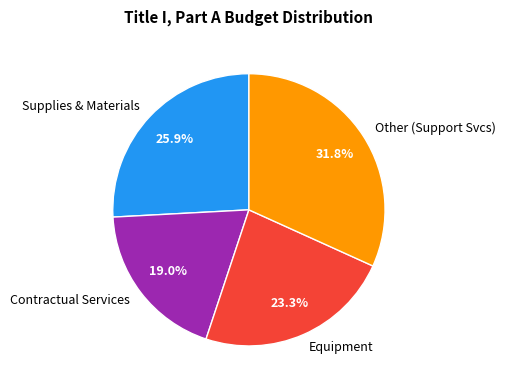

Approximately how many times larger is the value at Supplies & Materials compared to Contractual Services?

1.4